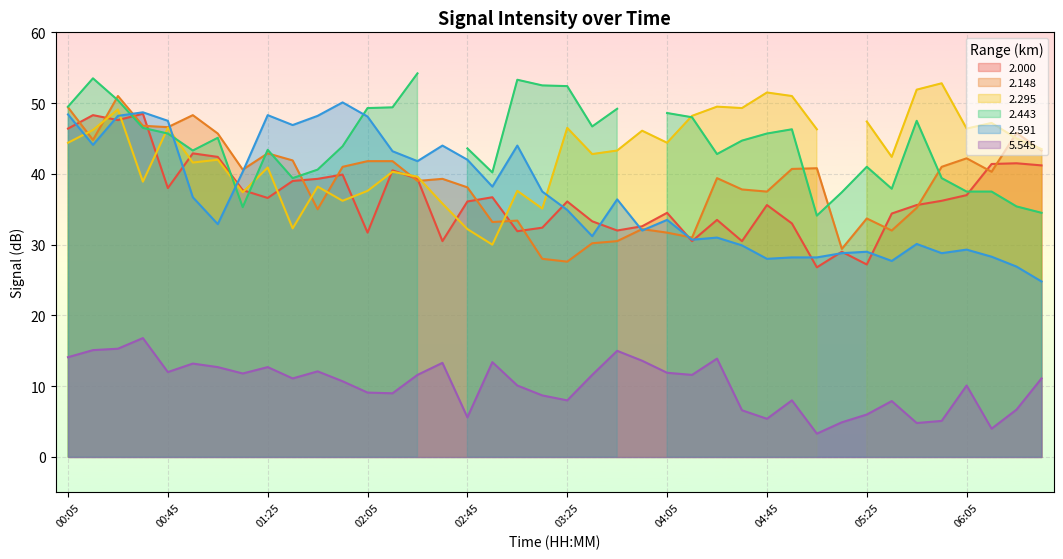

True or false: 5.545 and 2.591 cross at least once.

False